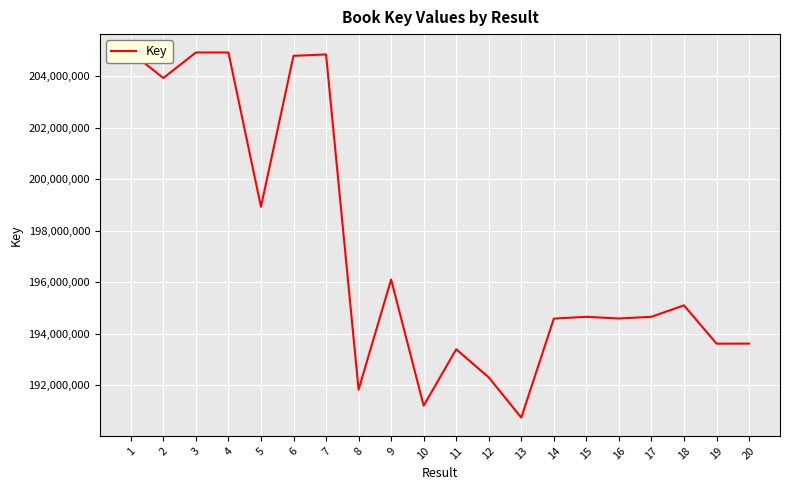

How many interior local valleys (lower than both neighbors) does the data have?

7